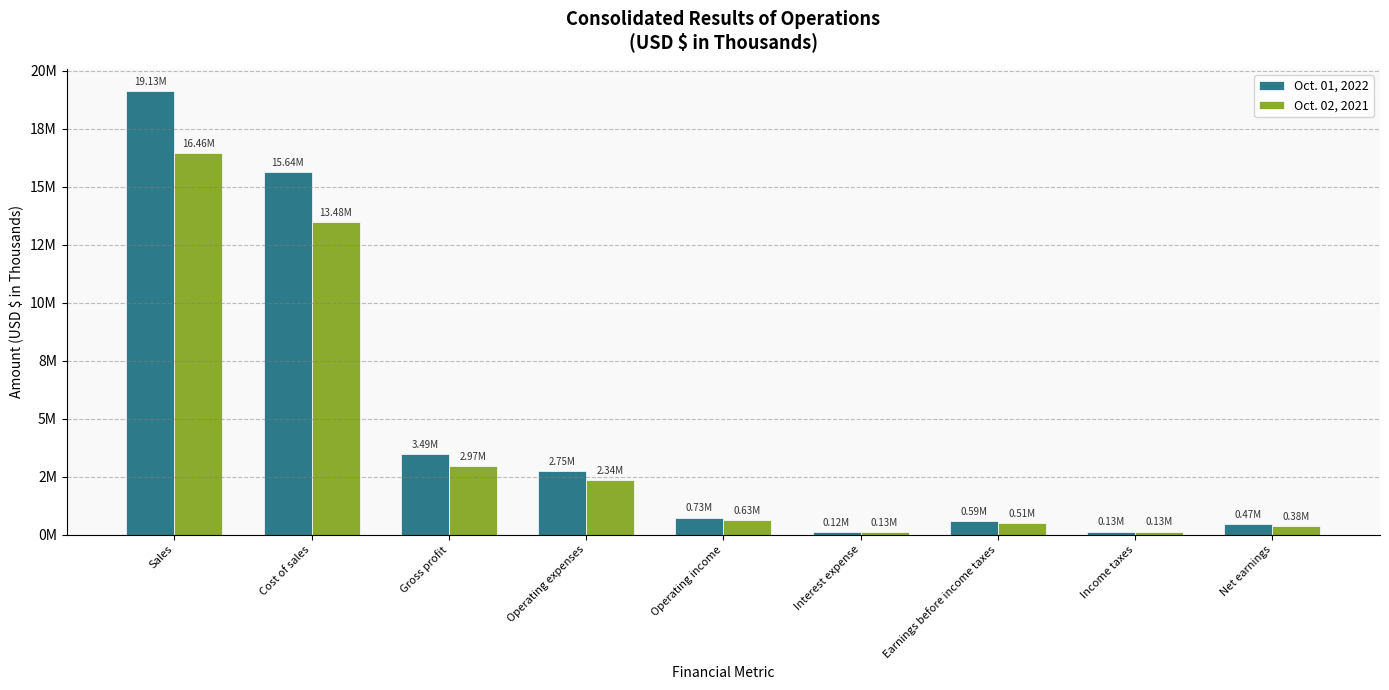

Are the bars grouped side by side (vs. stacked)?

Yes